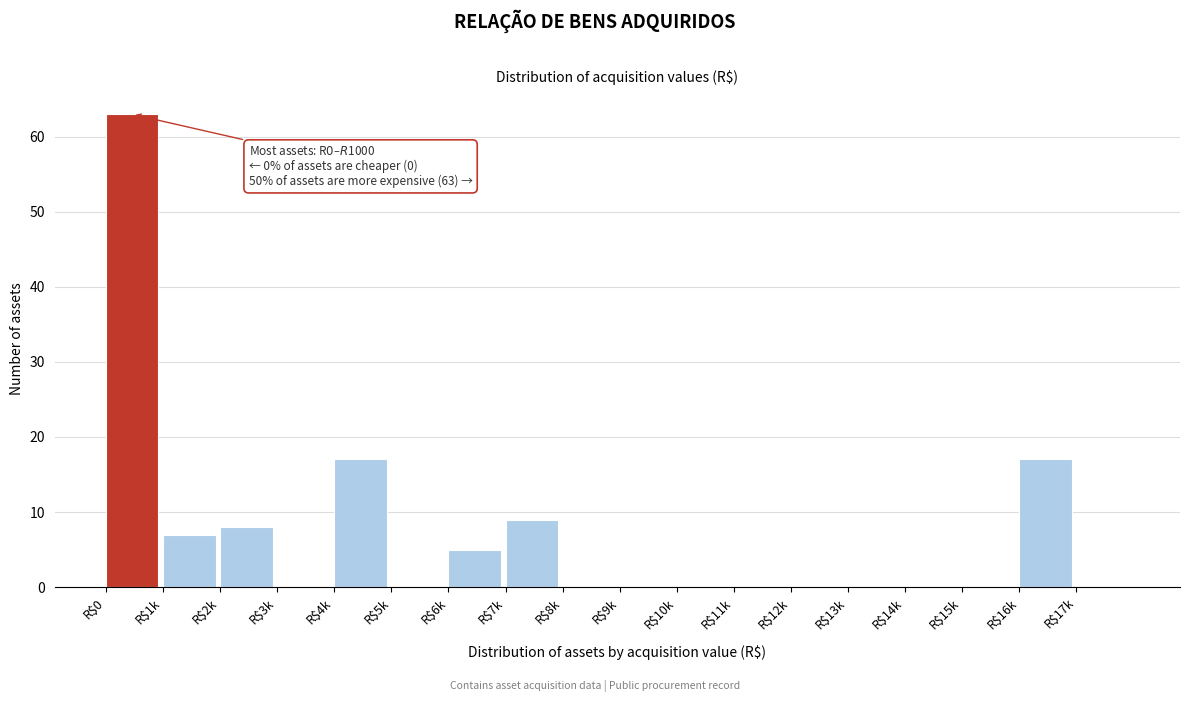

The value at R$11k is 0. True or false?

True